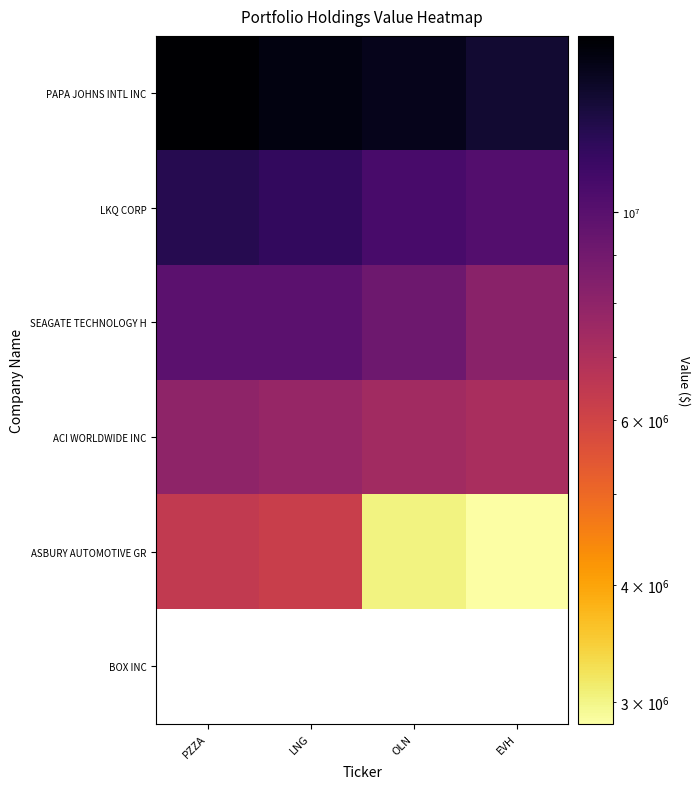

Which series has the largest total across all categories?

PAPA JOHNS INTL INC